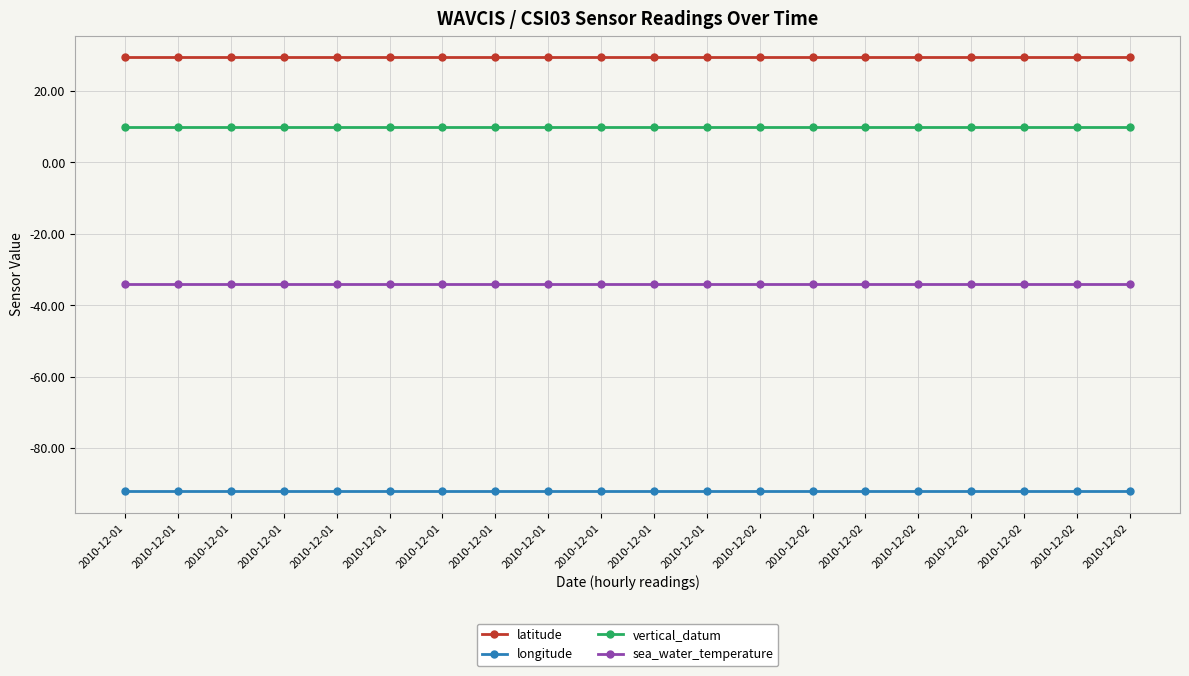

What value does the latitude series have at 2010-12-01?

29.4